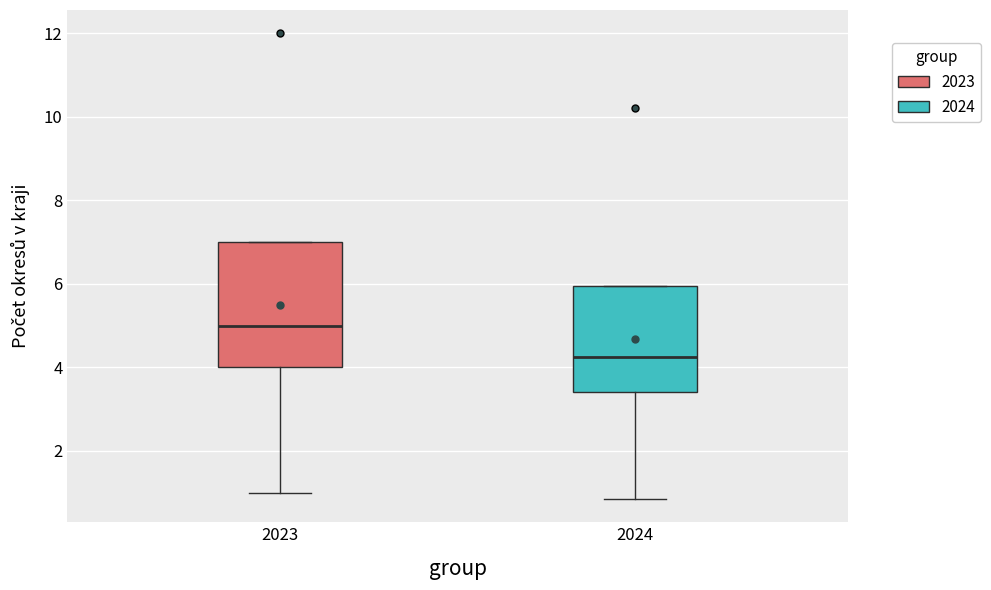

Reading left to right, transcribe this box plot: for each box, give where its median line is, the range the box spans, and where its two whiskers end, as read against the y-axis. The values are not printed on the chart, so give them approximately, as read against the axis.

2023: median 5.0, box 4.0 to 7.0, whiskers 1.0 to 7.0
2024: median 4.2, box 3.4 to 6.0, whiskers 0.8 to 6.0